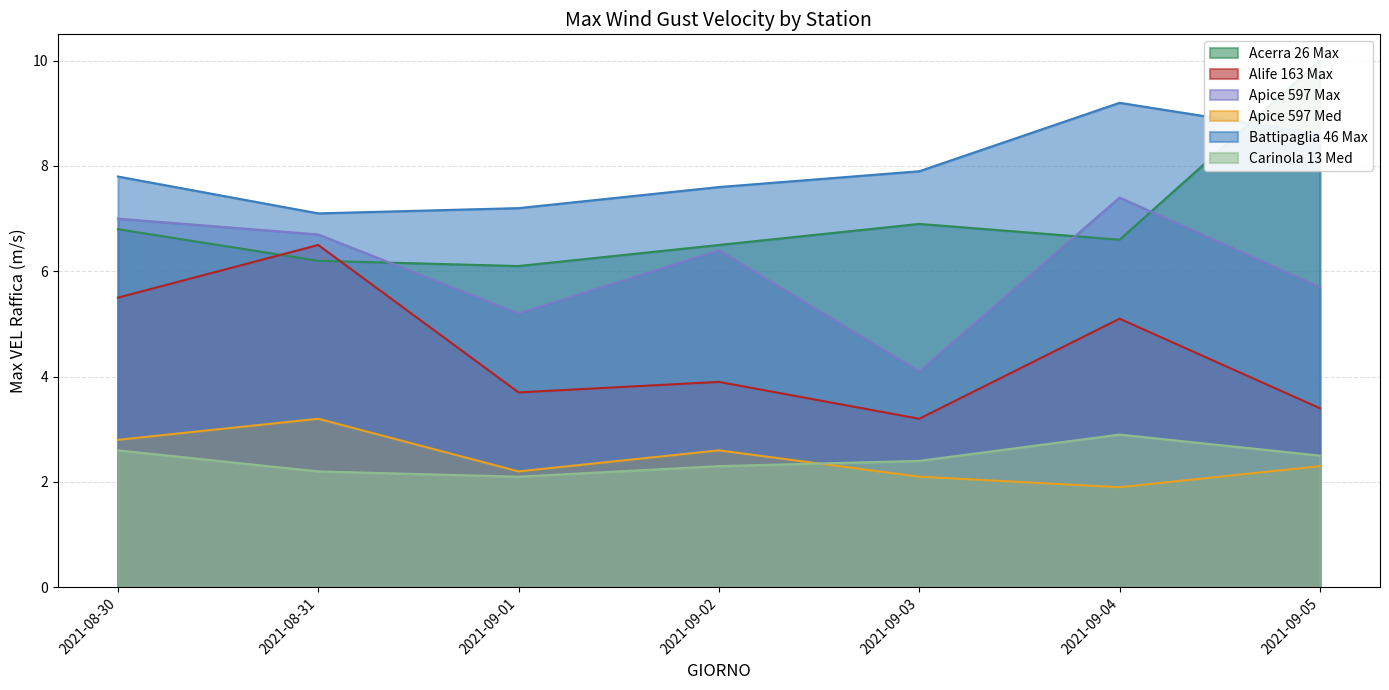

Which series has the largest total across all categories?

Battipaglia 46 Max